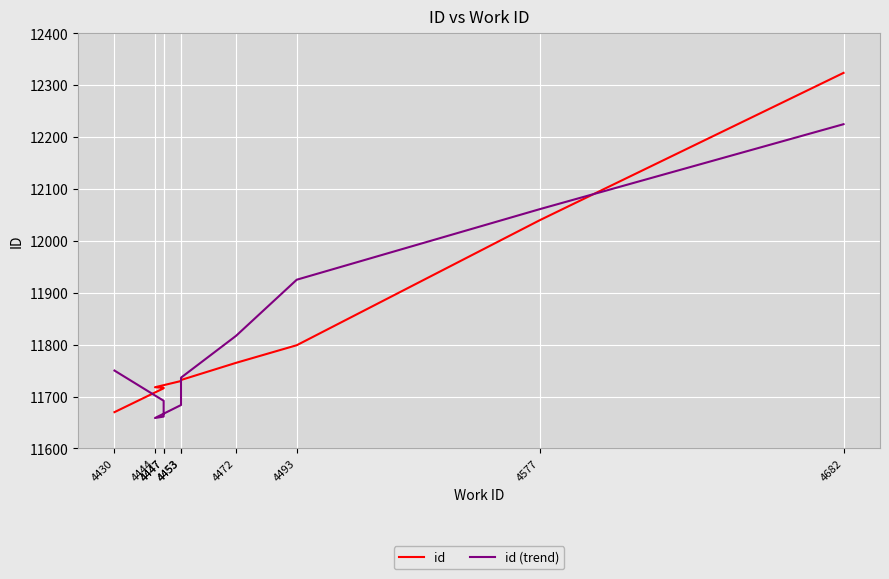

The value of id at 4682 is 12324.0. True or false?

True